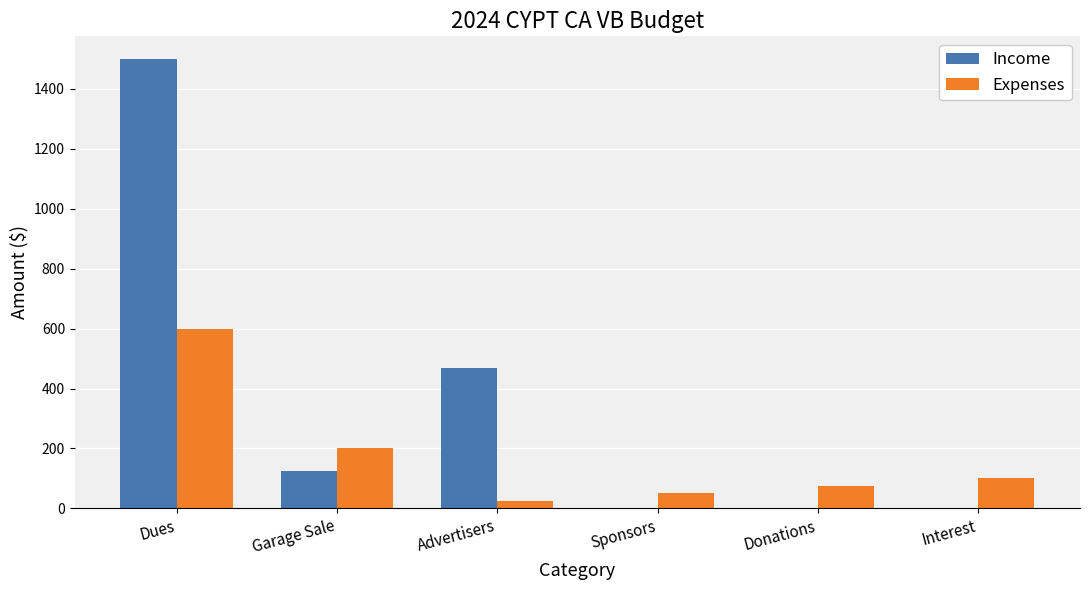

Where does the Income series first go above 125?

Dues